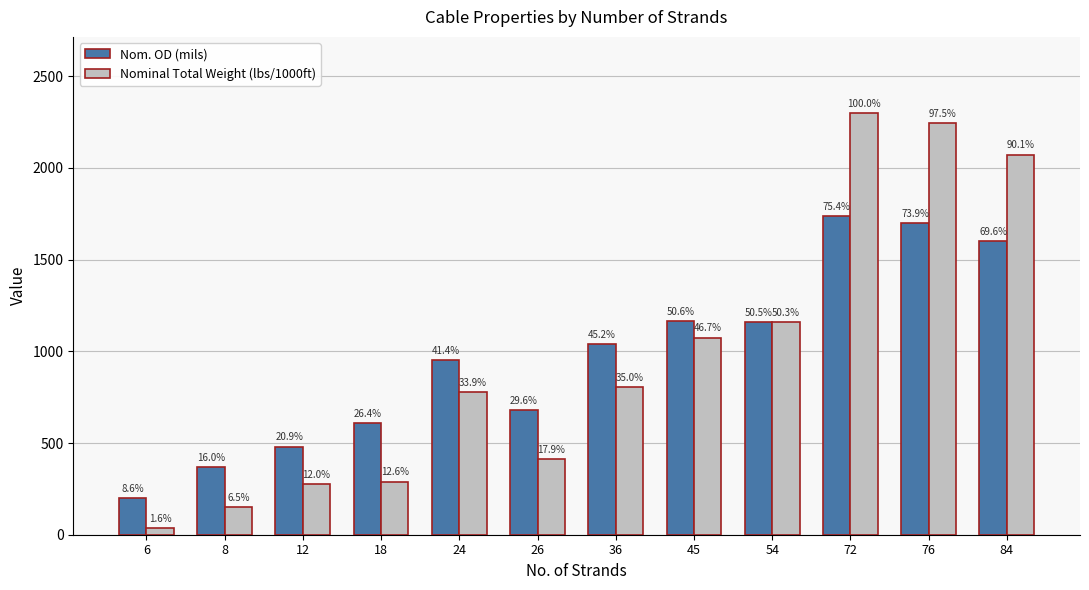

Which series has the largest range (max minus min)?

Nominal Total Weight (lbs/1000ft)